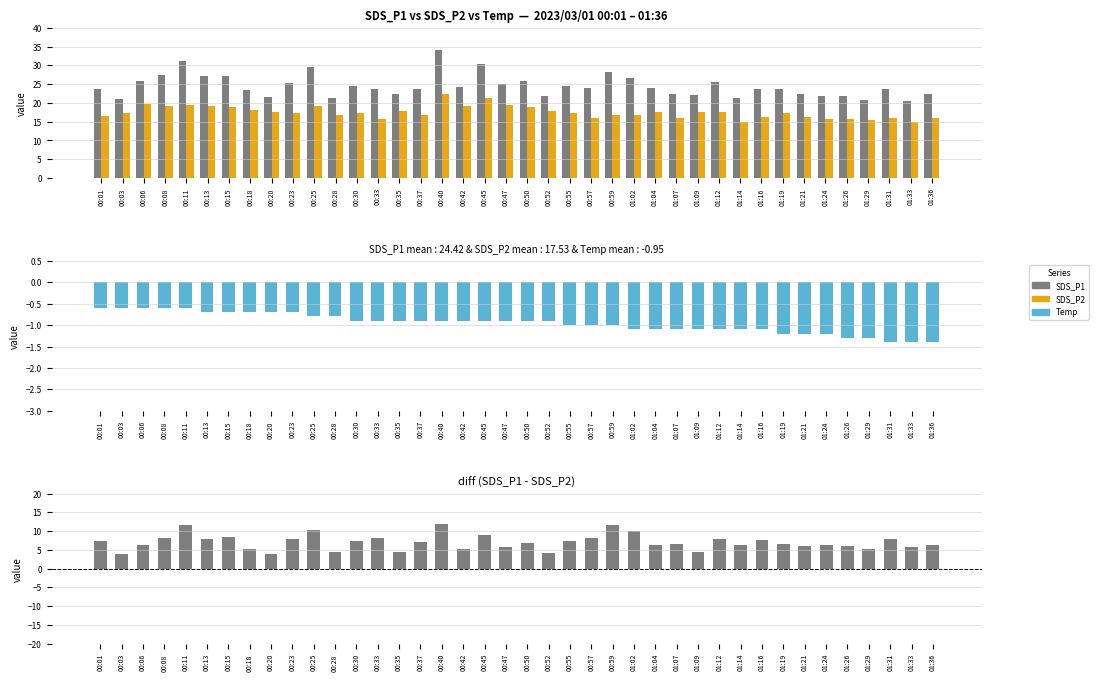

True or false: SDS_P1 − SDS_P2 has a value of 9.5 at 01:36.

False